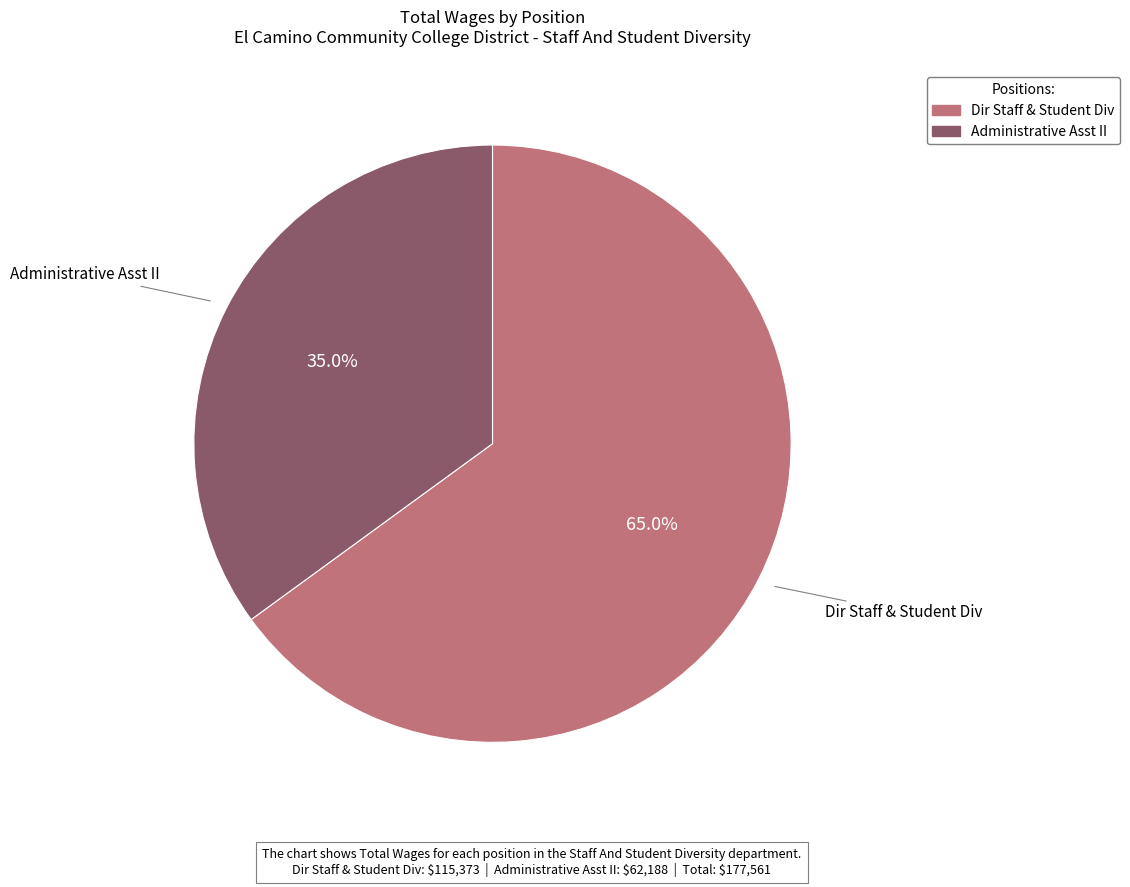

Rank the categories by value from highest to lowest.

Dir Staff & Student Div, Administrative Asst II